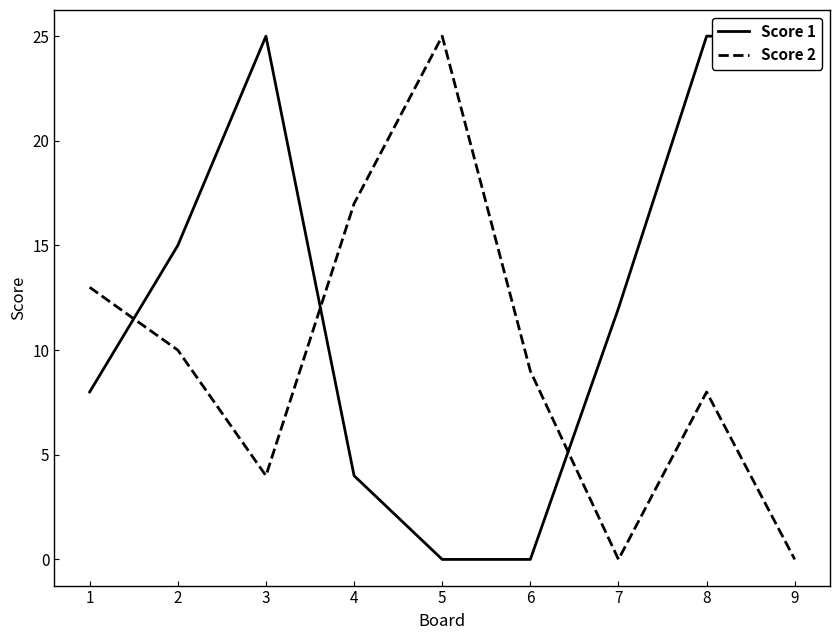

The Score 2 series shows 43 at 5. True or false?

False